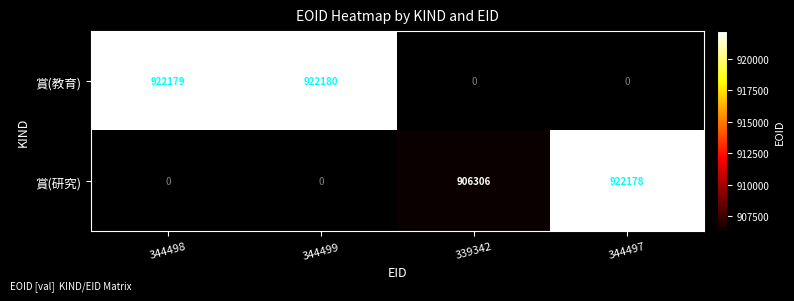

The 賞(研究) series shows 584606.8 at 344497. True or false?

False